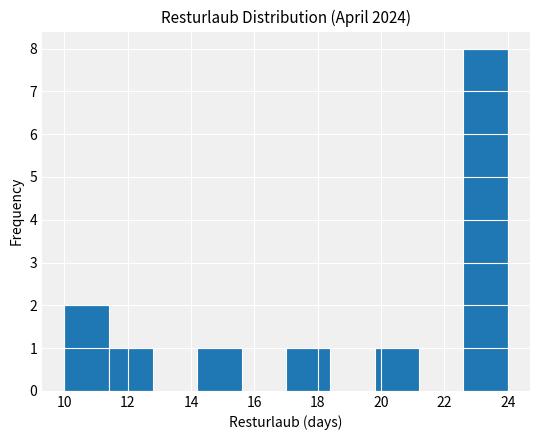

Reading left to right, transcribe this chart: for each bar, give the range it covers on the x-axis and its height. The values are not printed on the chart, so give them approximately, as read against the axis.

10.0 to 11.4: 2
11.4 to 12.8: 1
12.8 to 14.2: 0
14.2 to 15.6: 1
15.6 to 17.0: 0
17.0 to 18.4: 1
18.4 to 19.8: 0
19.8 to 21.2: 1
21.2 to 22.6: 0
22.6 to 24.0: 8